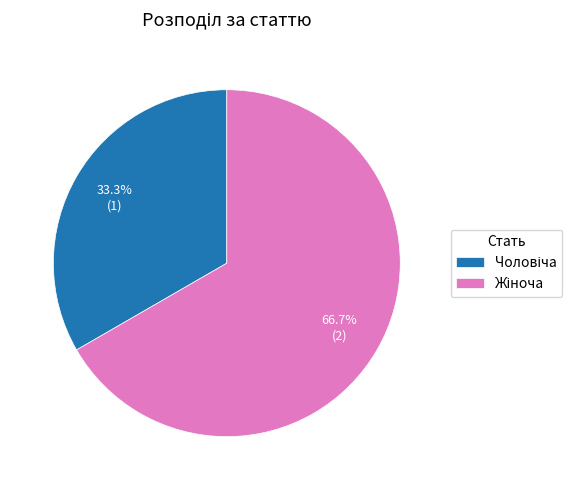

Does any single category account for the majority?

Yes